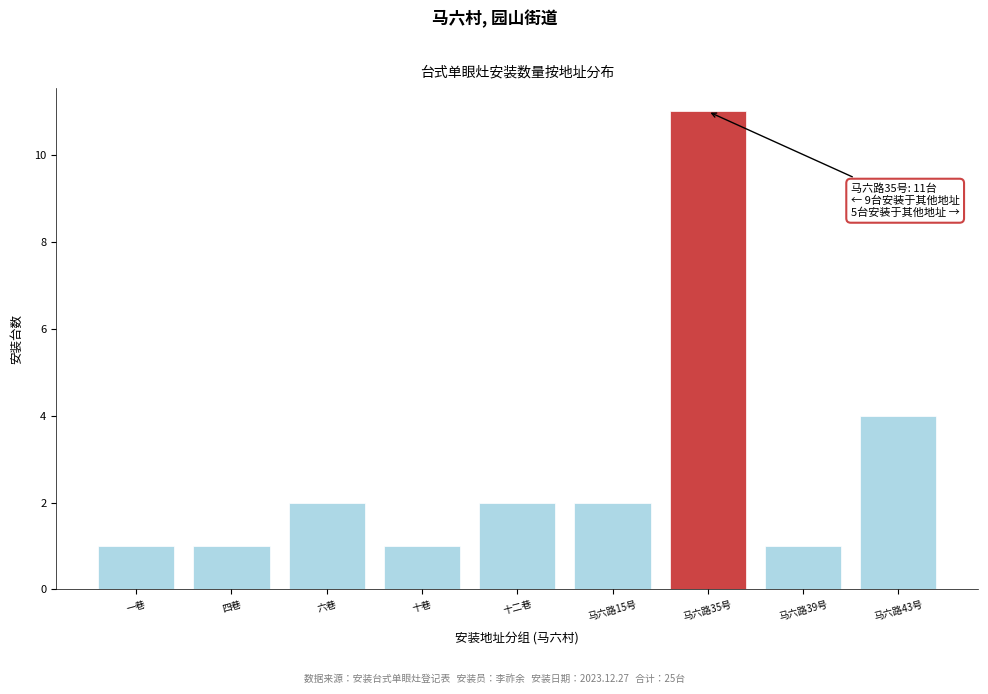

Reading right to left, list all the values displayed in this chart.

4	1	11	2	2	1	2	1	1